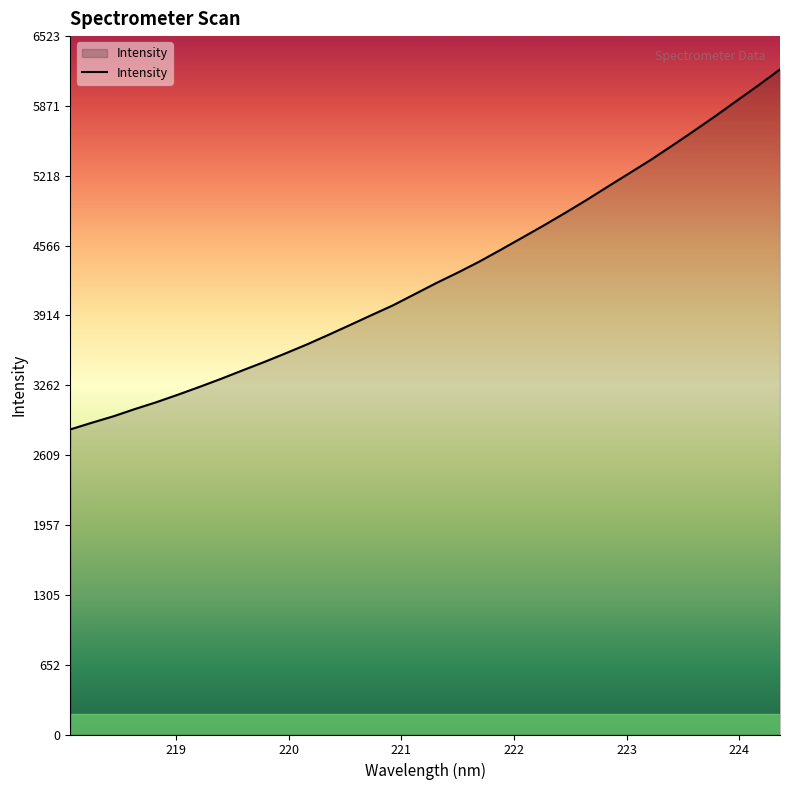

What is the greatest value displayed?

6212.5